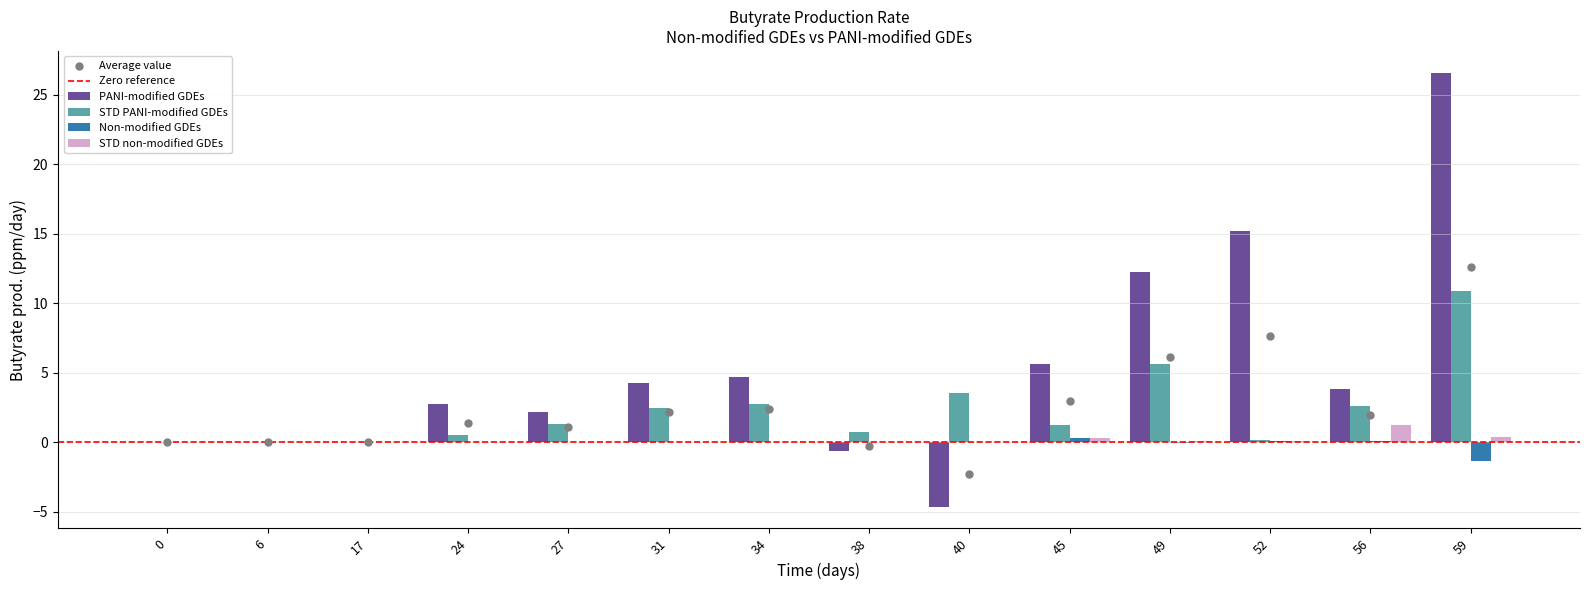

At which category is the sum across all series the highest?

59